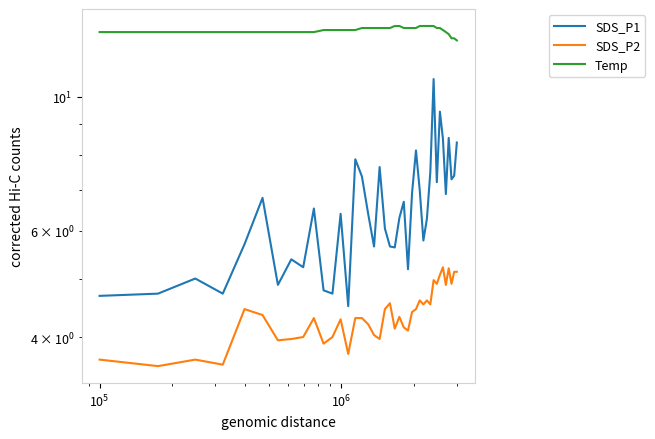

What are all the series names shown in the legend?

SDS_P1, SDS_P2, Temp